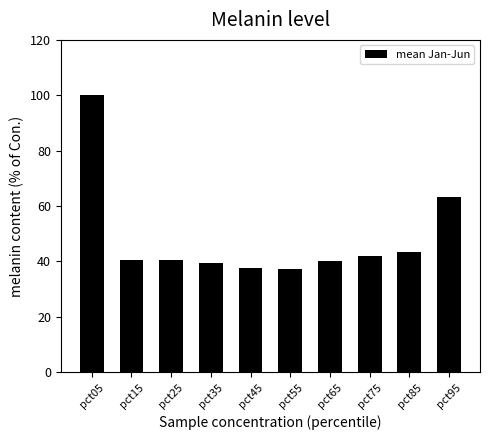

What is the maximum value shown in the chart?

100.0